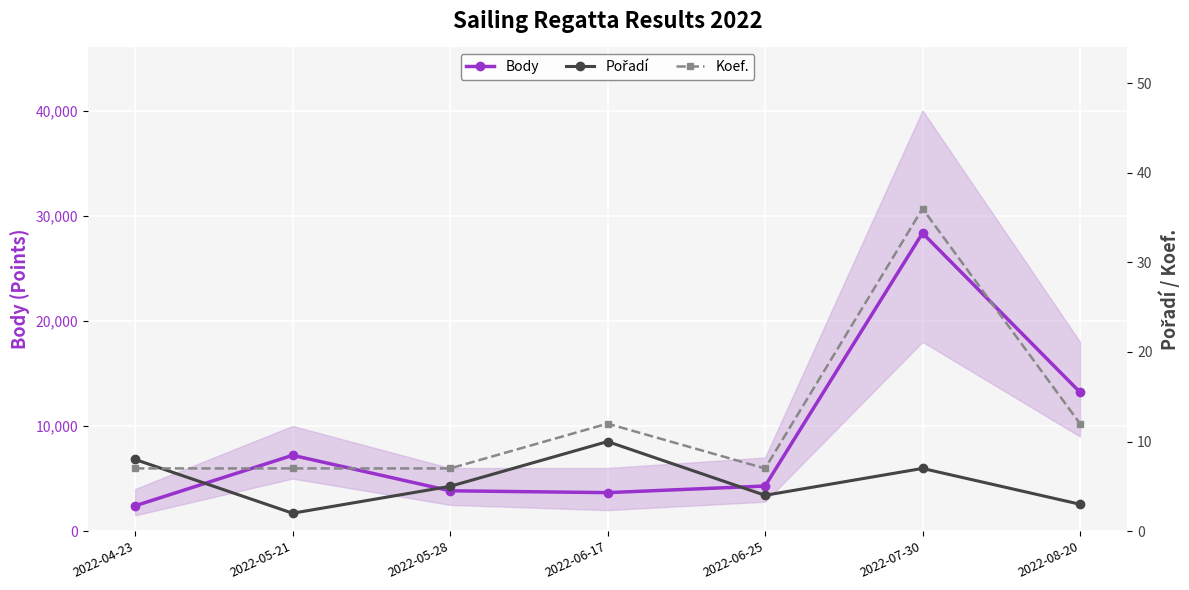

Reading left to right, extract all data points from this chart.

Body: 2022-04-23=2408	2022-05-21=7213	2022-05-28=3837	2022-06-17=3661	2022-06-25=4290	2022-07-30=28346	2022-08-20=13212
Pořadí: 2022-04-23=8	2022-05-21=2	2022-05-28=5	2022-06-17=10	2022-06-25=4	2022-07-30=7	2022-08-20=3
Koef.: 2022-04-23=7	2022-05-21=7	2022-05-28=7	2022-06-17=12	2022-06-25=7	2022-07-30=36	2022-08-20=12